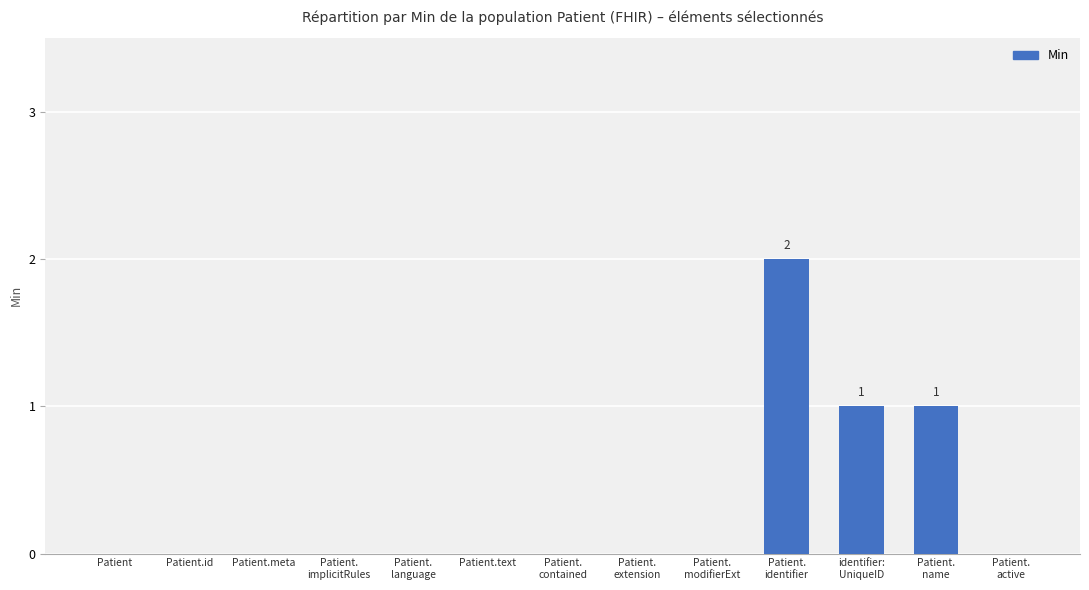

What is the sum of all values?

4